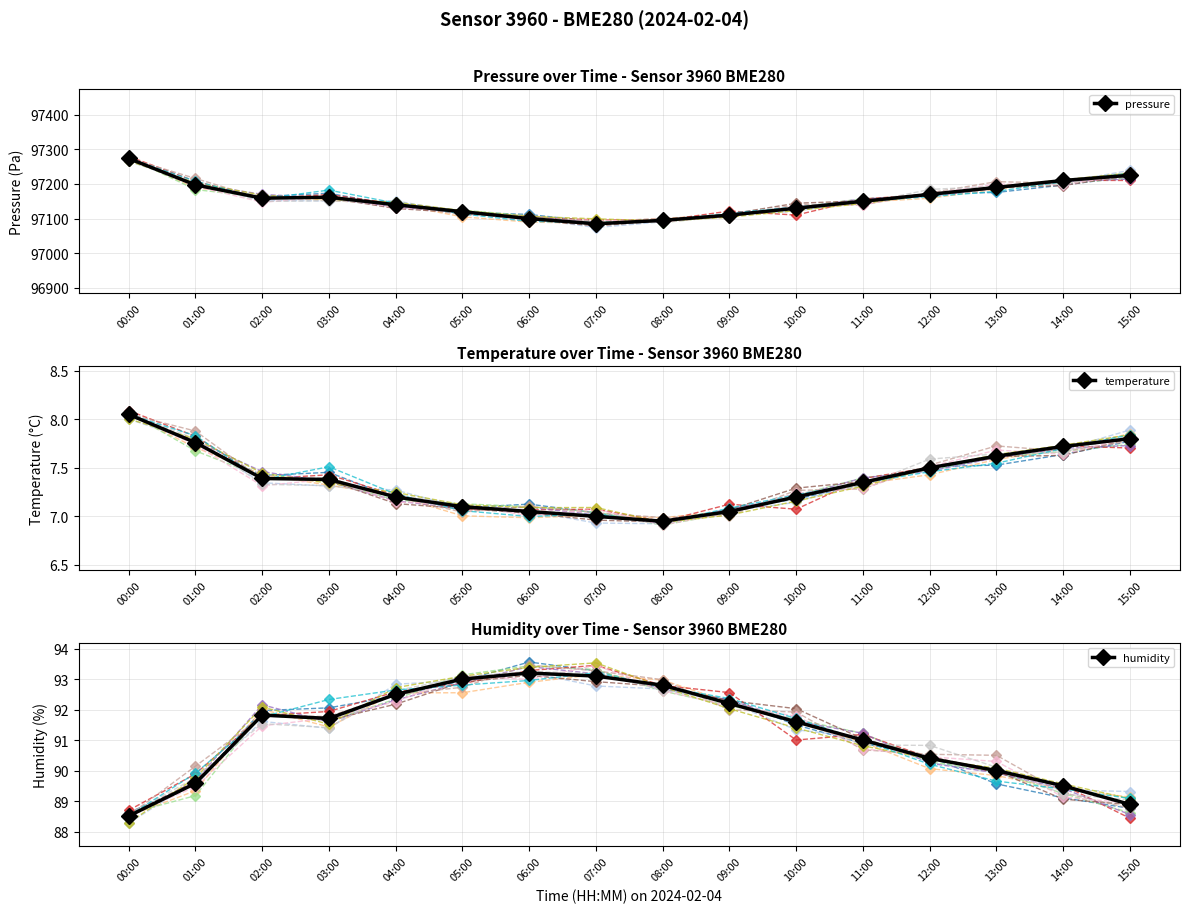

What is the maximum value for pressure?

97273.6